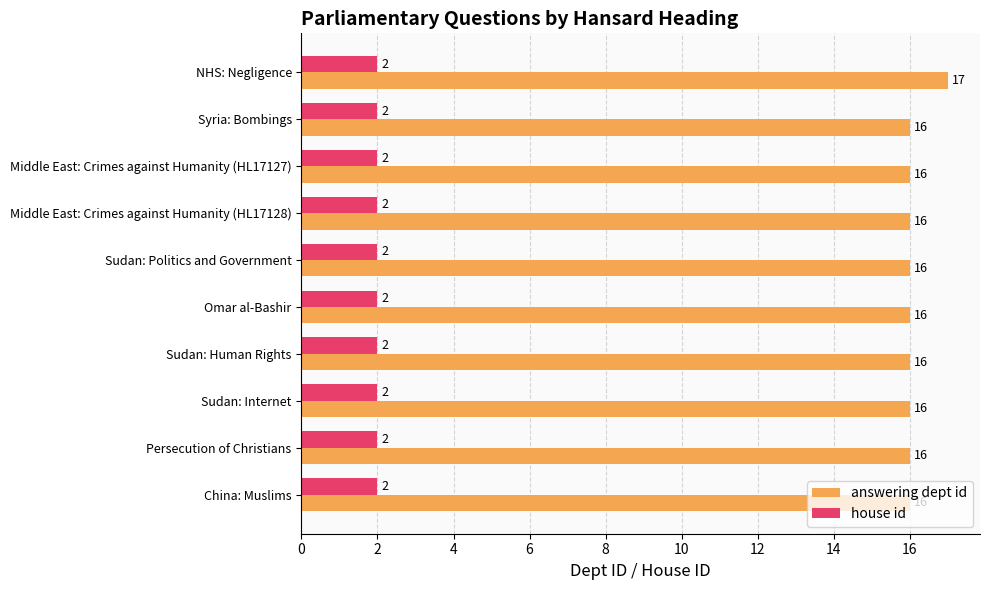

How many answering dept id values are between 16 and 17?

10